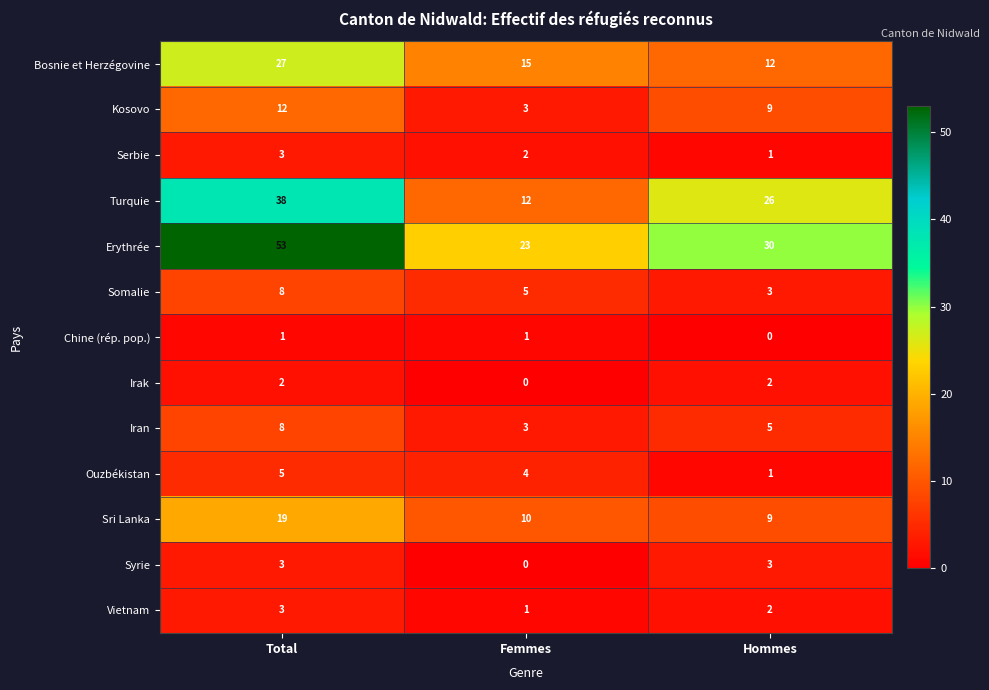

Count the number of data series in this chart.

13